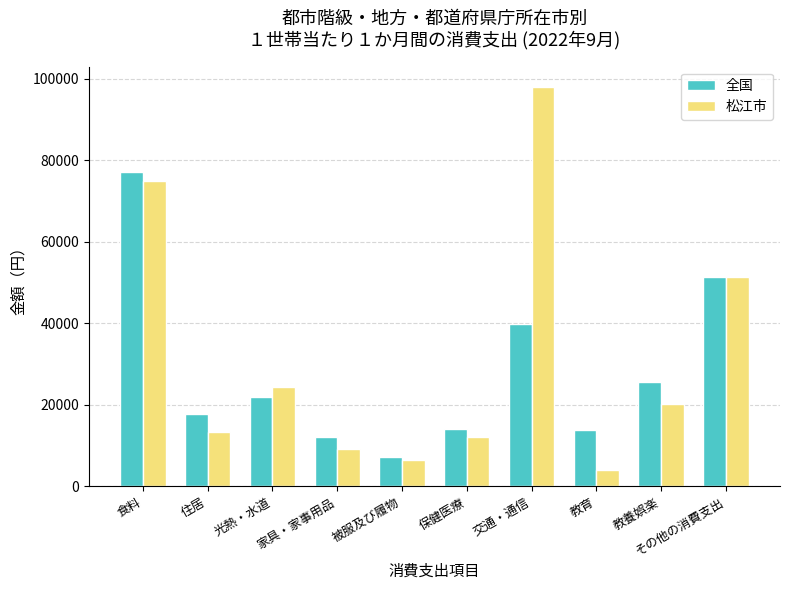

What is the maximum value shown in the chart?

98070